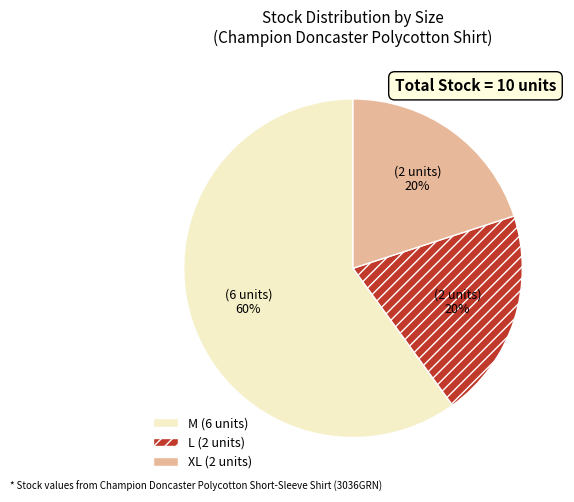

Does L (2 units) account for over 50% of the chart?

No